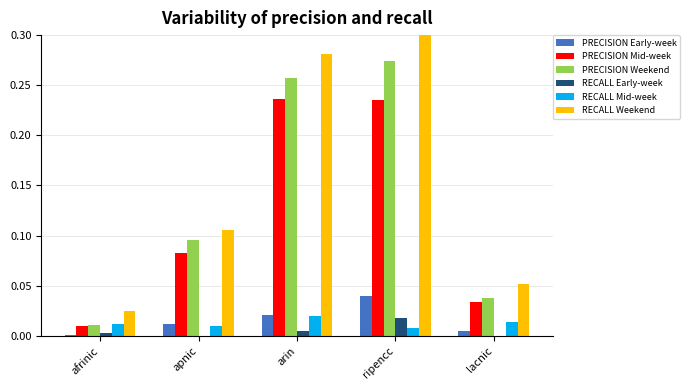

At which category does the chart reach its peak across all series?

ripencc